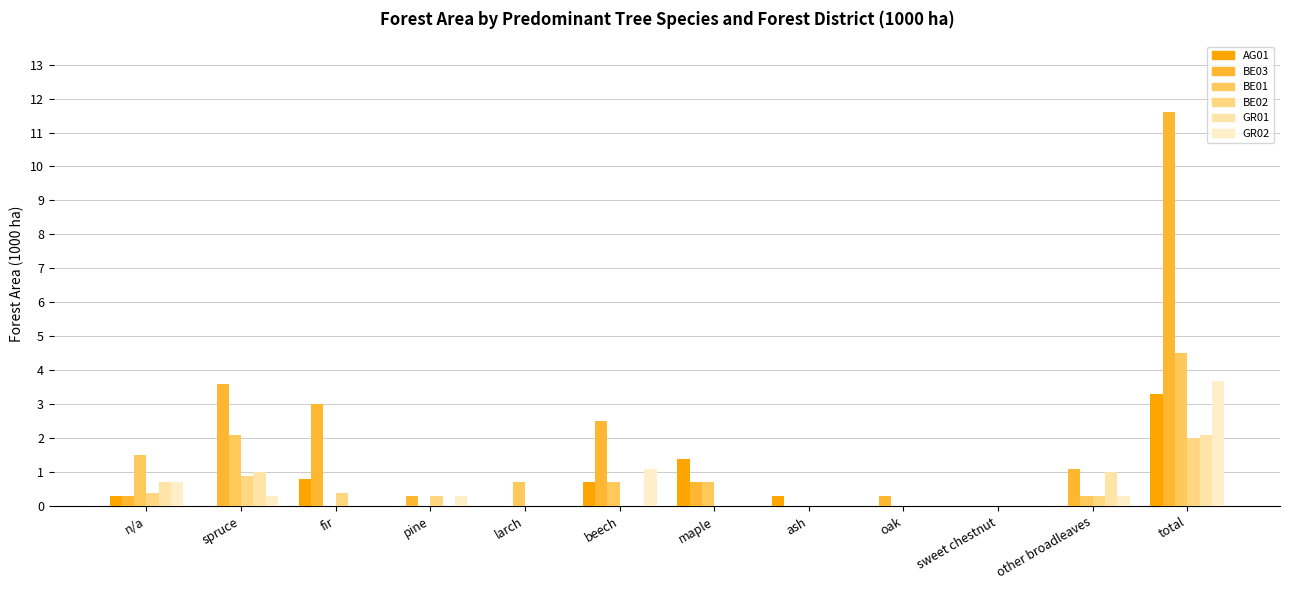

The BE01 series shows 1.2 at maple. True or false?

False